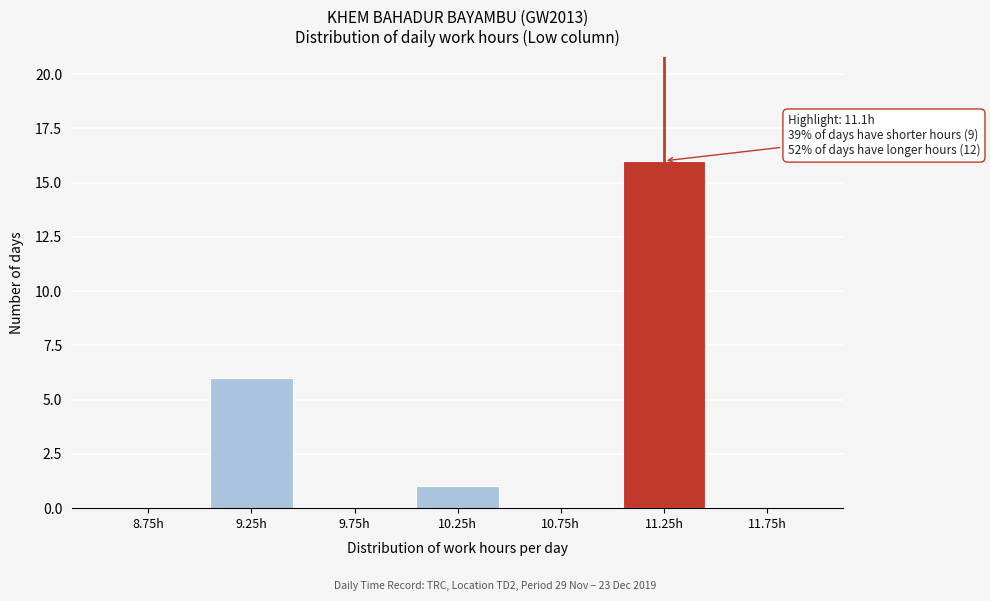

Reading left to right, extract all data points from this chart.

8.75h=0	9.25h=6	9.75h=0	10.25h=1	10.75h=0	11.25h=16	11.75h=0